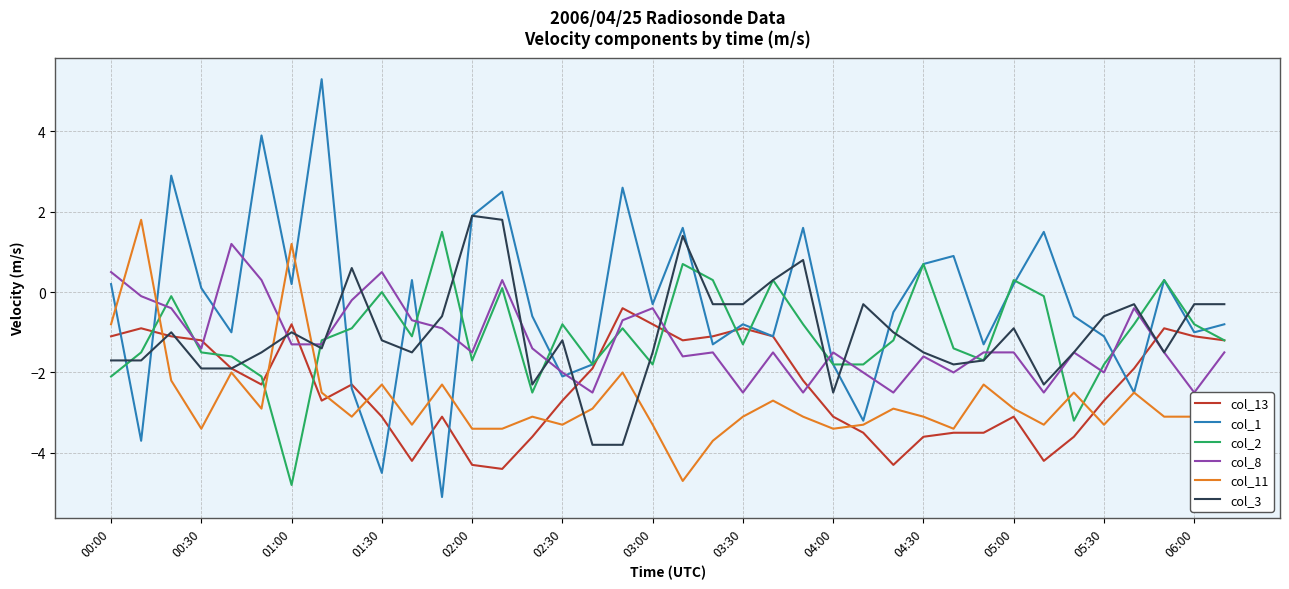

The value of col_1 at 05:30 is -1.1. True or false?

True